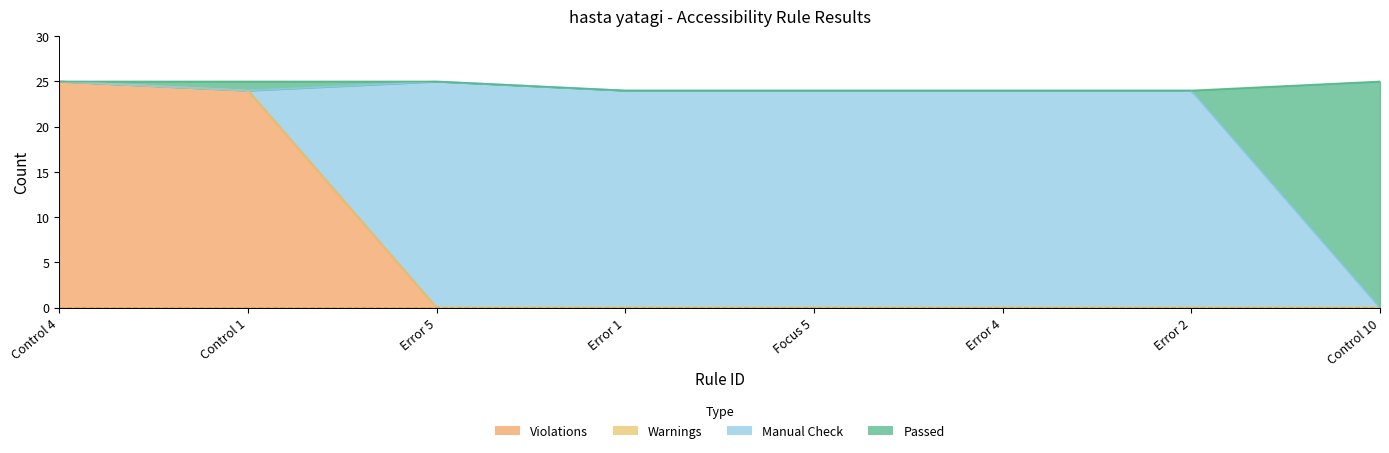

Reading right to left, extract all data points from this chart.

Violations: Control 10=0	Error 2=0	Error 4=0	Focus 5=0	Error 1=0	Error 5=0	Control 1=24	Control 4=25
Warnings: Control 10=0	Error 2=0	Error 4=0	Focus 5=0	Error 1=0	Error 5=0	Control 1=0	Control 4=0
Manual Check: Control 10=0	Error 2=24	Error 4=24	Focus 5=24	Error 1=24	Error 5=25	Control 1=0	Control 4=0
Passed: Control 10=25	Error 2=0	Error 4=0	Focus 5=0	Error 1=0	Error 5=0	Control 1=1	Control 4=0